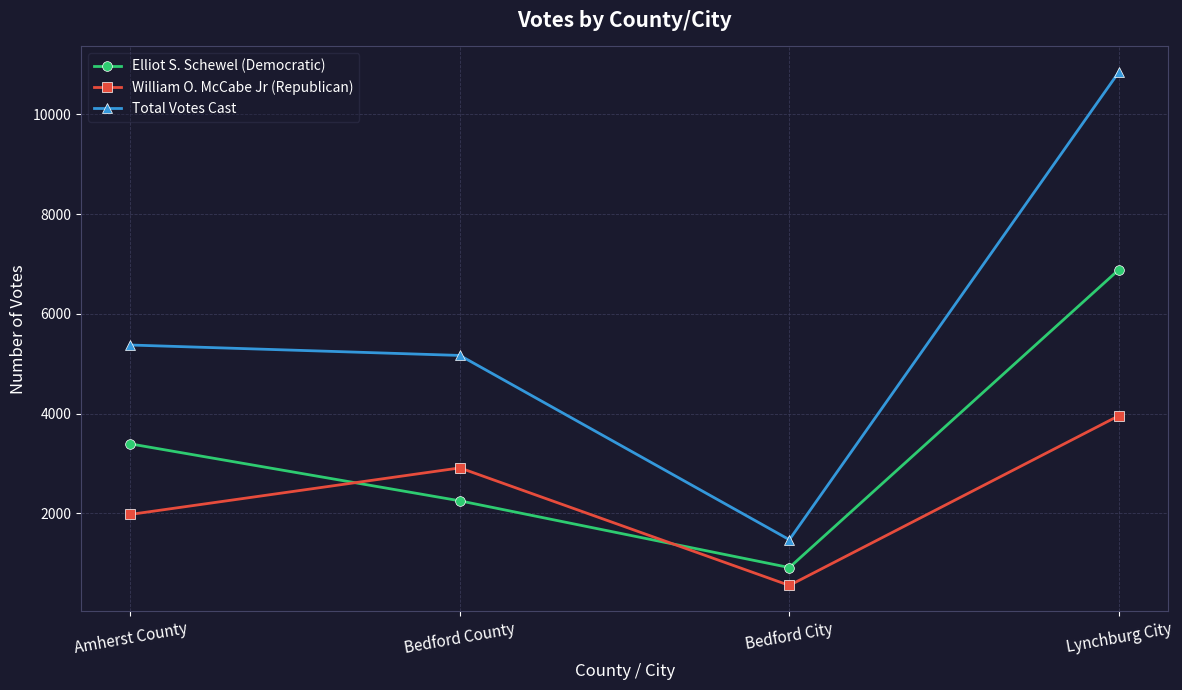

At which category does Total Votes Cast reach its first local valley?

Bedford City